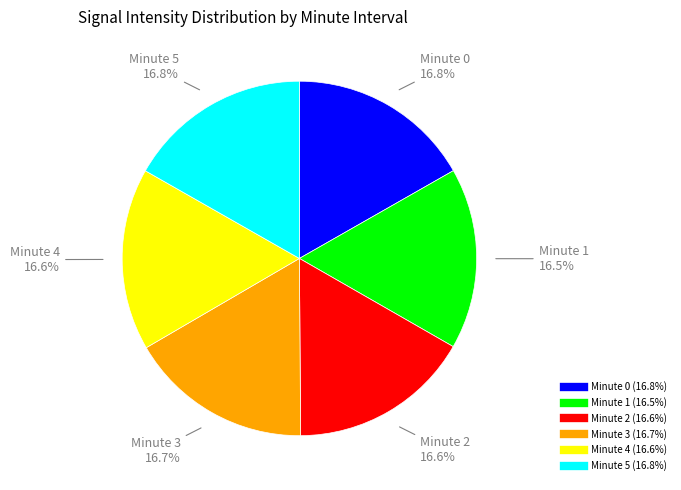

Is there any slice that represents more than half of the pie?

No